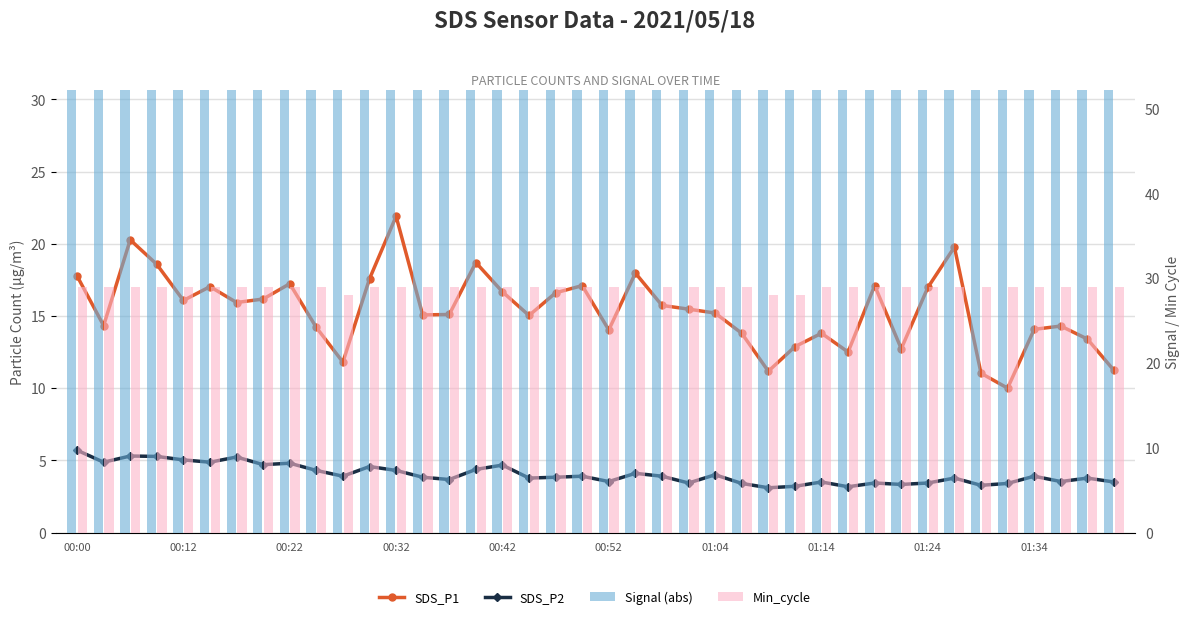

Rank the series by their average value, from highest to lowest.

Signal (abs), Min_cycle, SDS_P1, SDS_P2